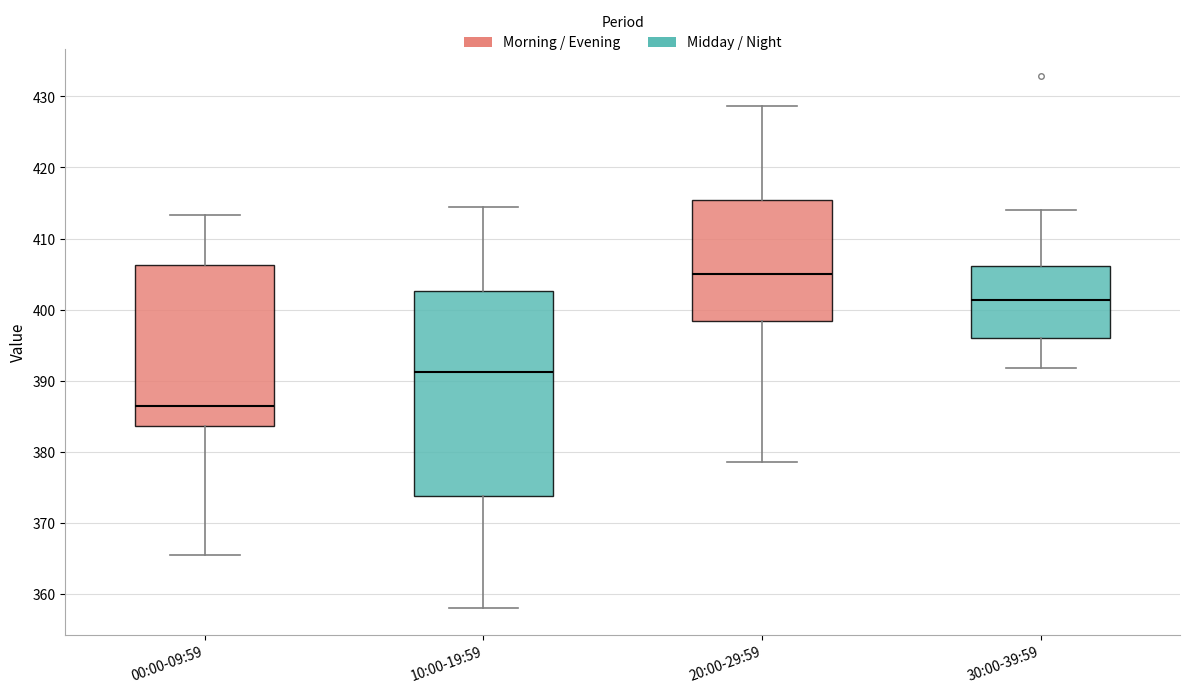

Where is the upper edge of the box for 10:00-19:59 on the y-axis? The values are not printed on the chart, so give them approximately, as read against the axis.

403